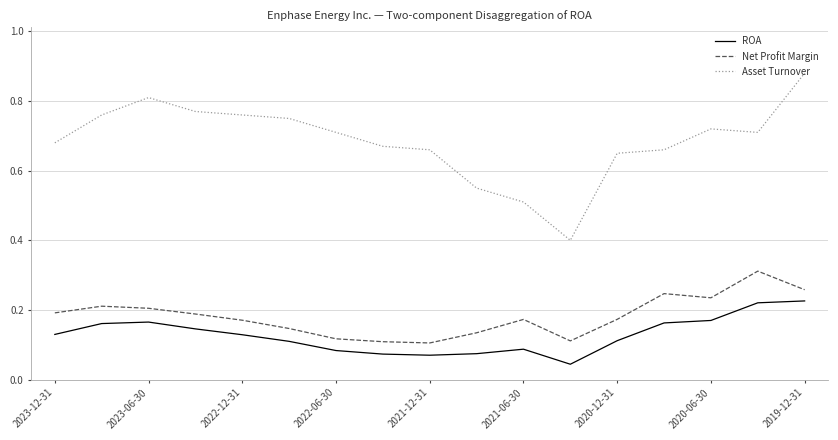

True or false: ROA and Asset Turnover cross at least once.

False